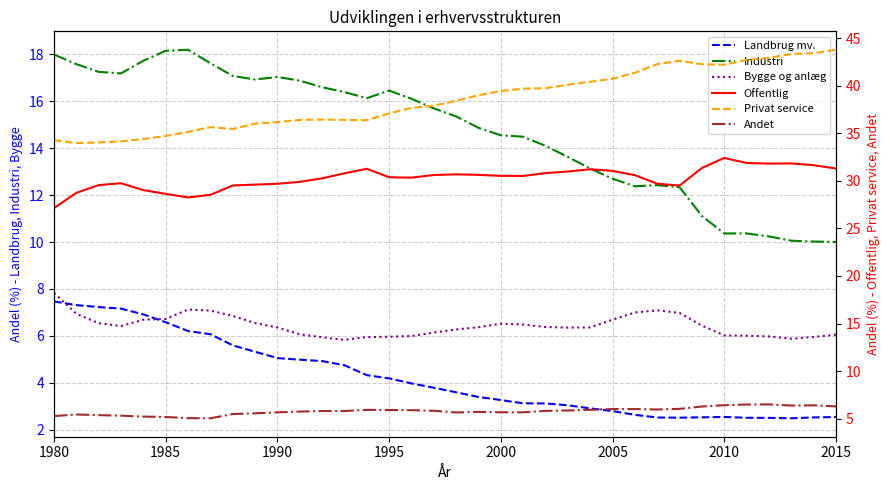

What is the maximum value for Privat service?

43.8